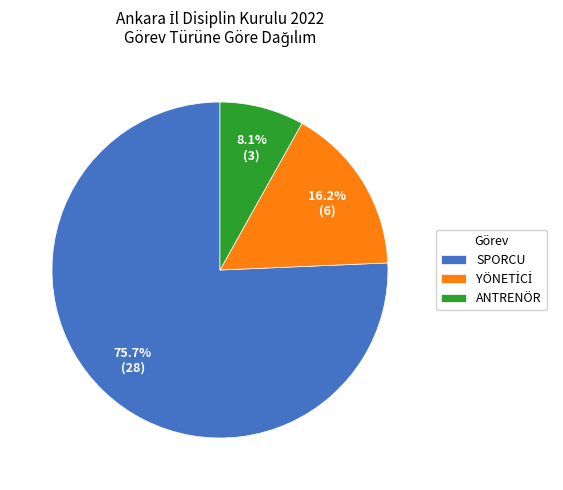

Which category has the biggest portion of the pie?

SPORCU